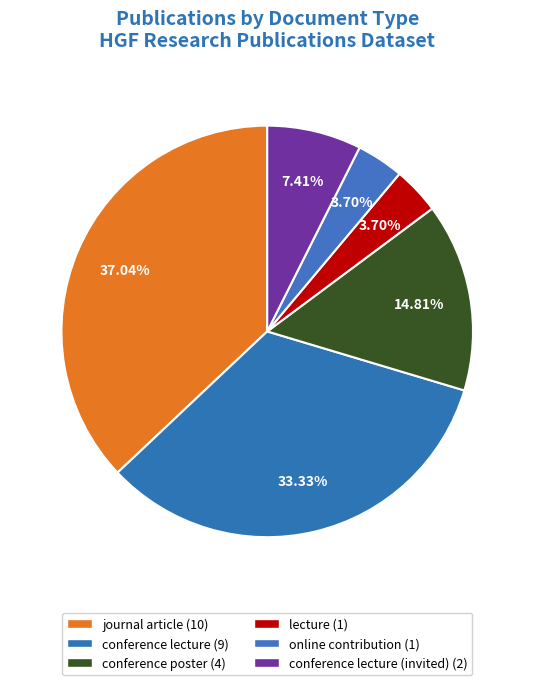

How many slices are in this pie chart?

6